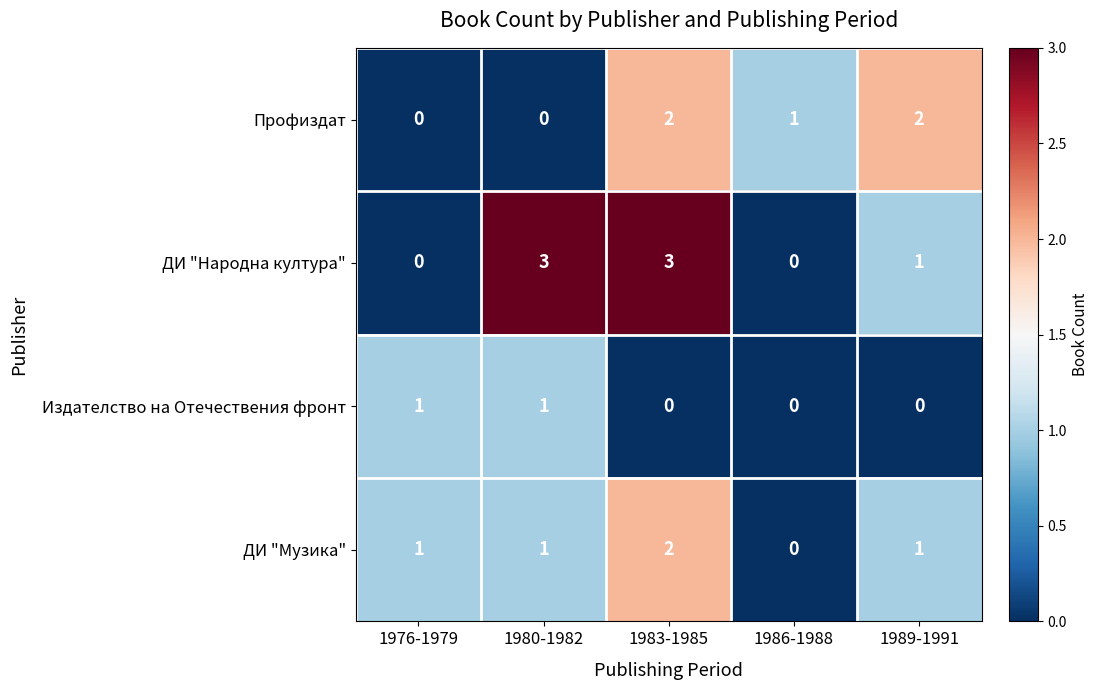

What is the spread (max minus min) of values at 1989-1991?

2